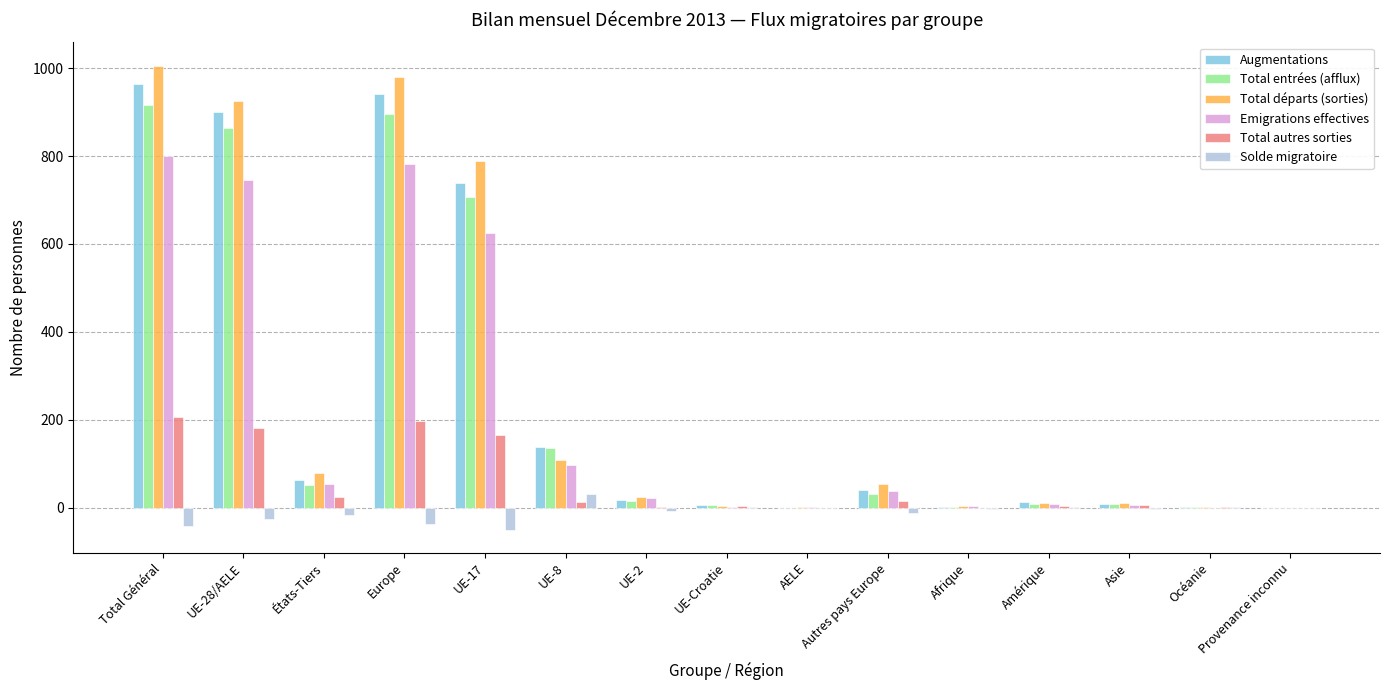

Which series has the widest spread of values?

Total départs (sorties)